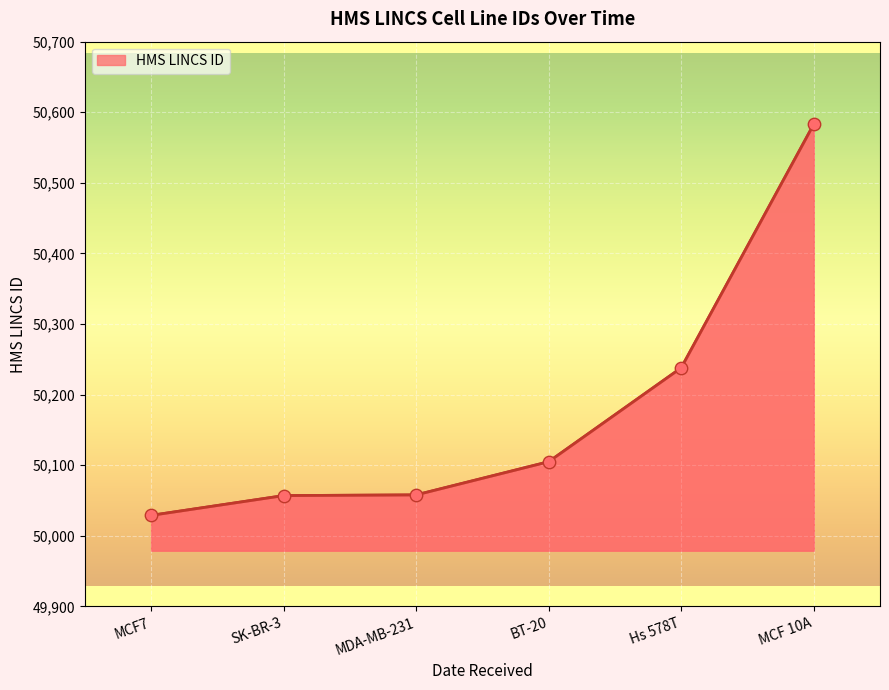

Approximately how many times larger is the value at BT-20 compared to Hs 578T?

1.0